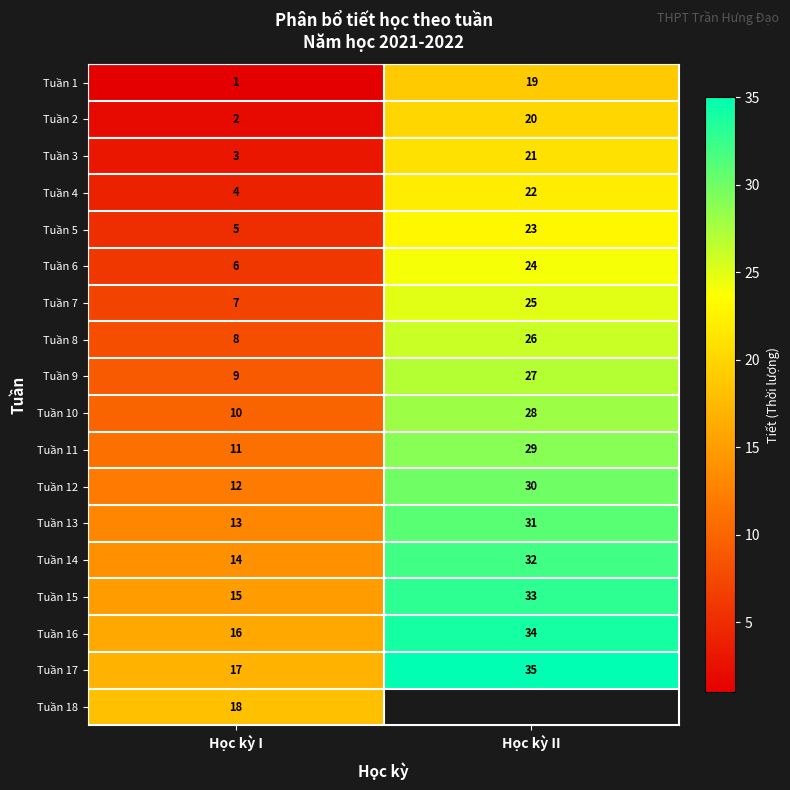

Is the value of Tuần 2 at Học kỳ II greater than the value of Tuần 3 at Học kỳ I?

Yes